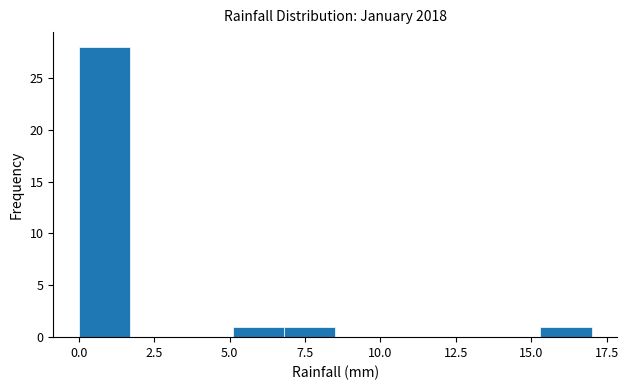

Read against the x-axis, roughly where is the centre of the tallest bar?

1.0